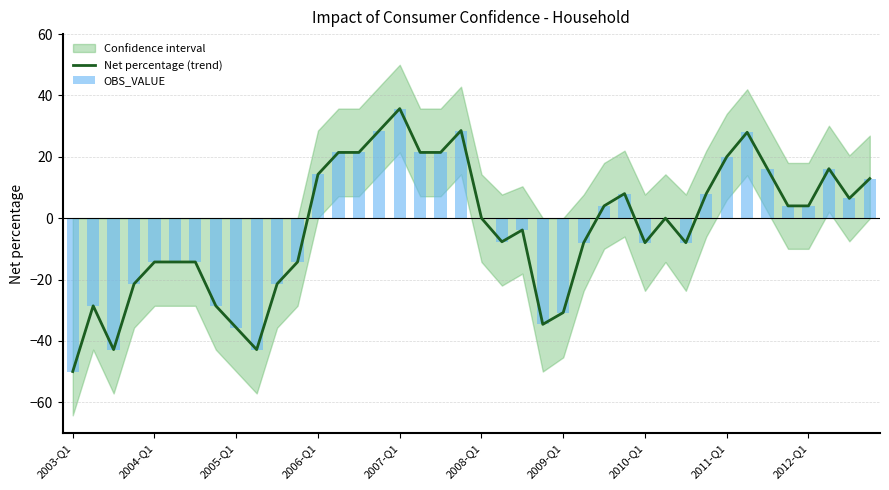

The value of OBS_VALUE at 34 is 21.9. True or false?

False